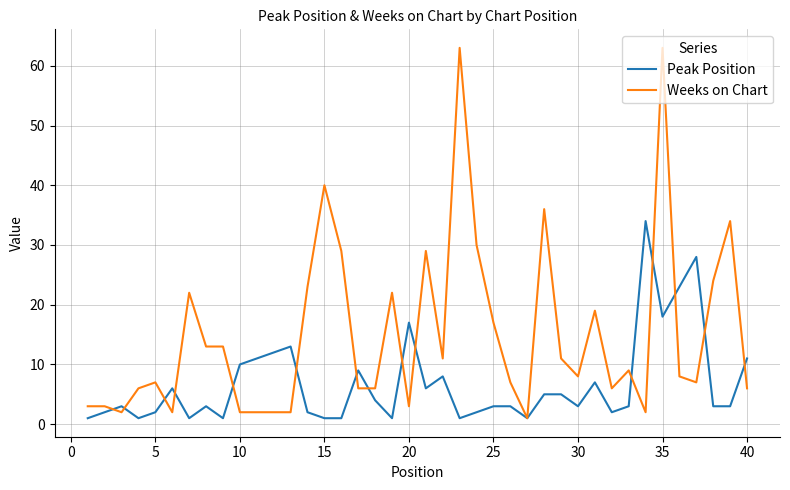

What is the maximum value for Weeks on Chart?

63